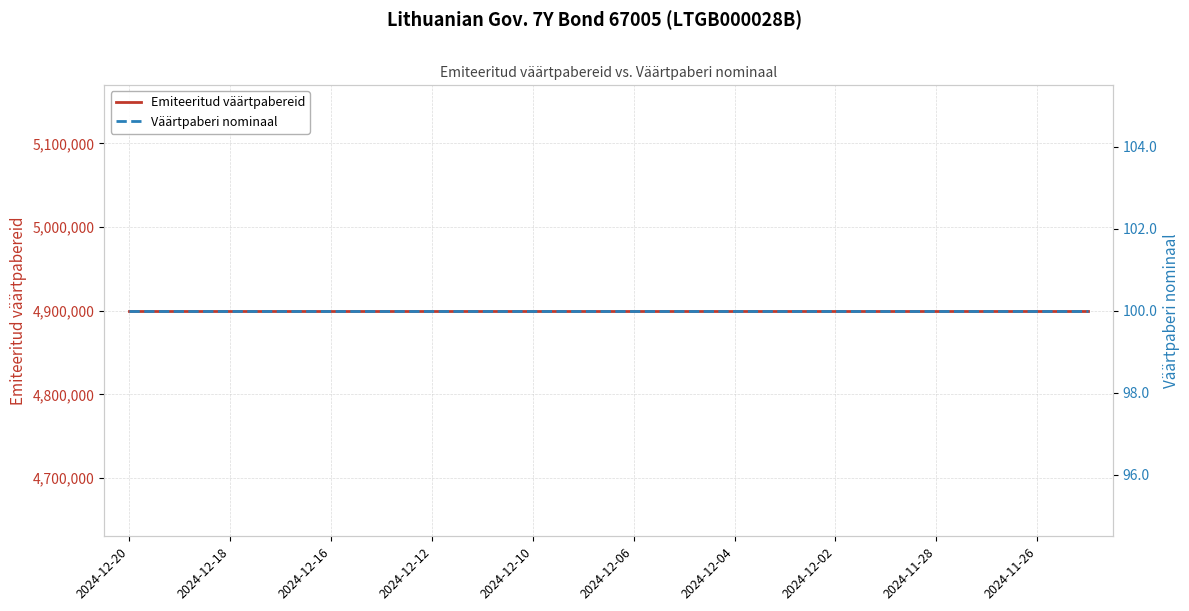

Rank the series by their average value, from highest to lowest.

Emiteeritud väärtpabereid, Väärtpaberi nominaal